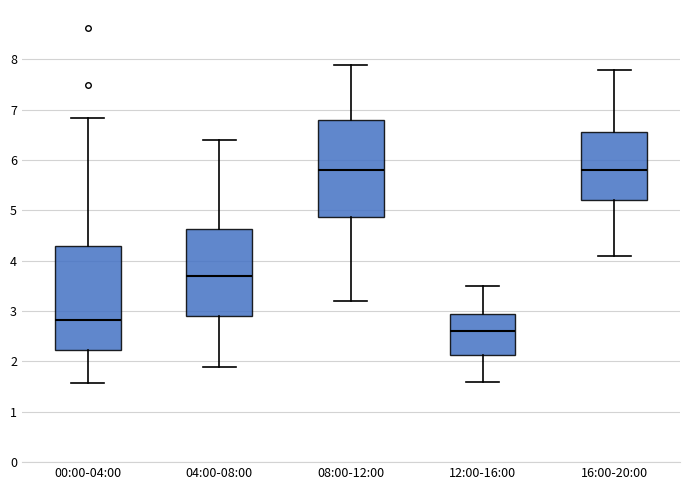

Reading left to right, read every box against the y-axis: the position of its median line, the range the box covers, and the ends of its whiskers. The values are not printed on the chart, so give them approximately, as read against the axis.

00:00-04:00: median 2.8, box 2.2 to 4.3, whiskers 1.6 to 6.8
04:00-08:00: median 3.7, box 2.9 to 4.6, whiskers 1.9 to 6.4
08:00-12:00: median 5.8, box 4.9 to 6.8, whiskers 3.2 to 7.9
12:00-16:00: median 2.6, box 2.1 to 3.0, whiskers 1.6 to 3.5
16:00-20:00: median 5.8, box 5.2 to 6.6, whiskers 4.1 to 7.8